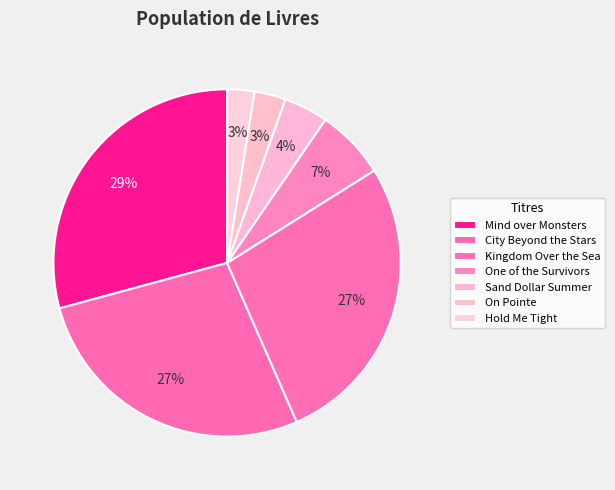

Which slice is the smallest?

Hold Me Tight